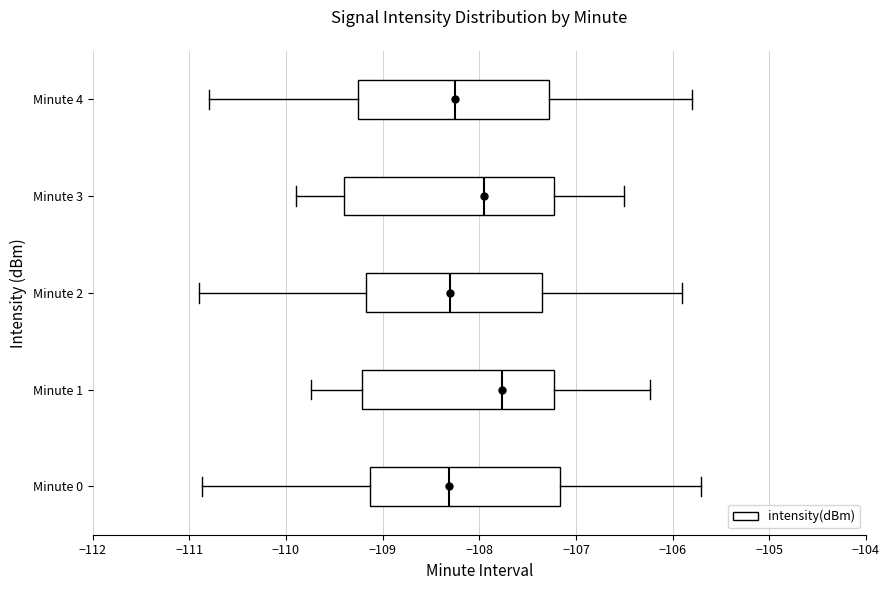

Reading bottom to top, read every box against the x-axis: the position of its median line, the range the box covers, and the ends of its whiskers. The values are not printed on the chart, so give them approximately, as read against the axis.

Minute 0: median -108.3, box -109.1 to -107.2, whiskers -110.9 to -105.7
Minute 1: median -107.8, box -109.2 to -107.2, whiskers -109.7 to -106.2
Minute 2: median -108.3, box -109.2 to -107.3, whiskers -110.9 to -105.9
Minute 3: median -107.9, box -109.4 to -107.2, whiskers -109.9 to -106.5
Minute 4: median -108.2, box -109.2 to -107.3, whiskers -110.8 to -105.8